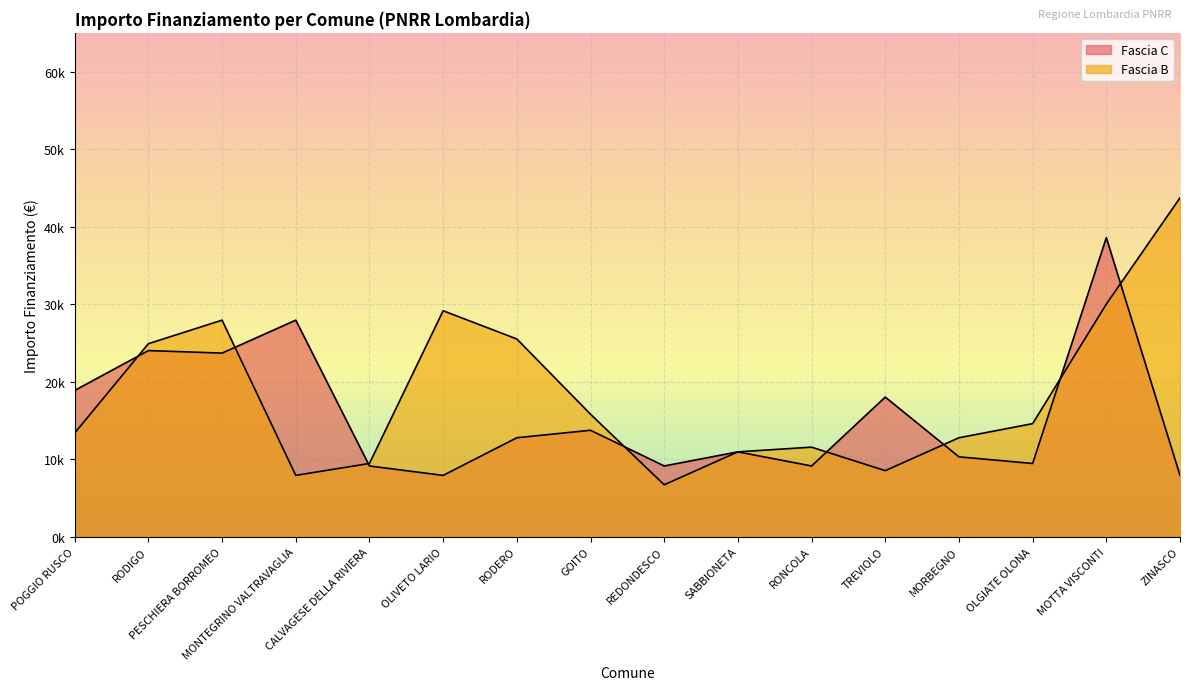

What is the difference between the maximum and minimum values in the Fascia B series?

37030